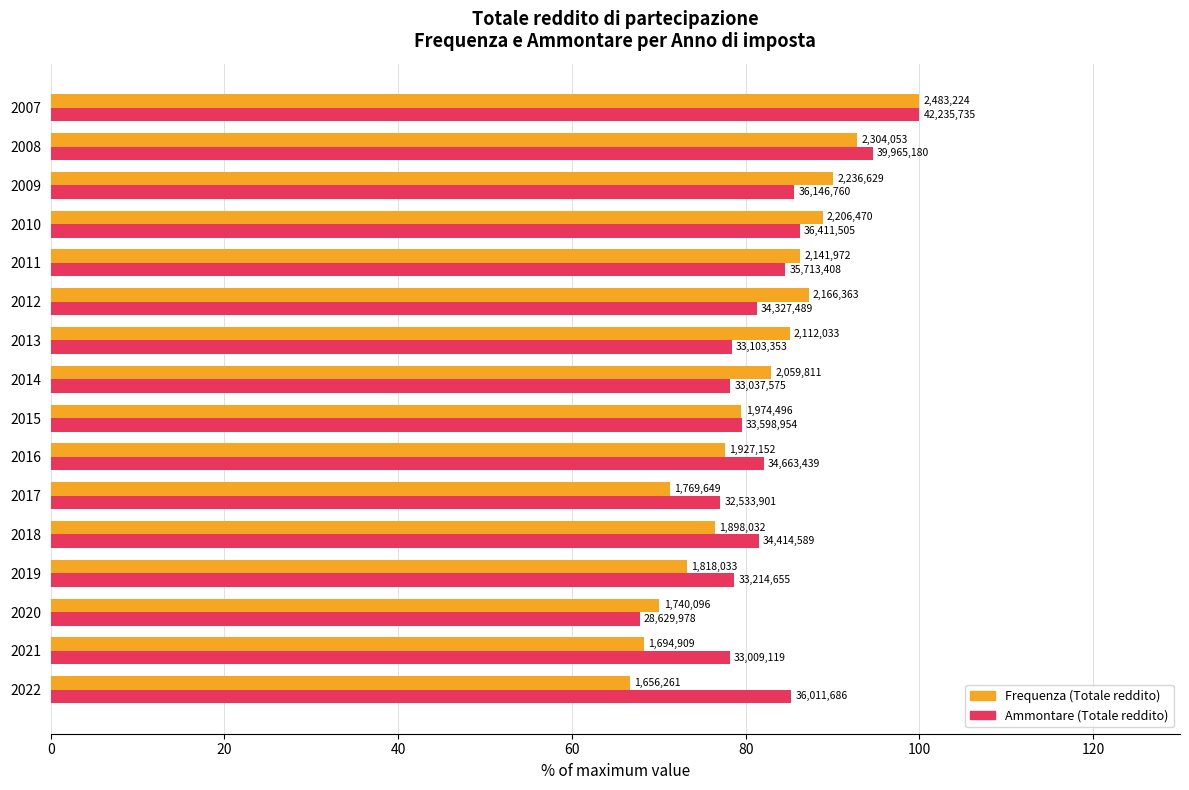

What are all the series names shown in the legend?

Frequenza (Totale reddito), Ammontare (Totale reddito)